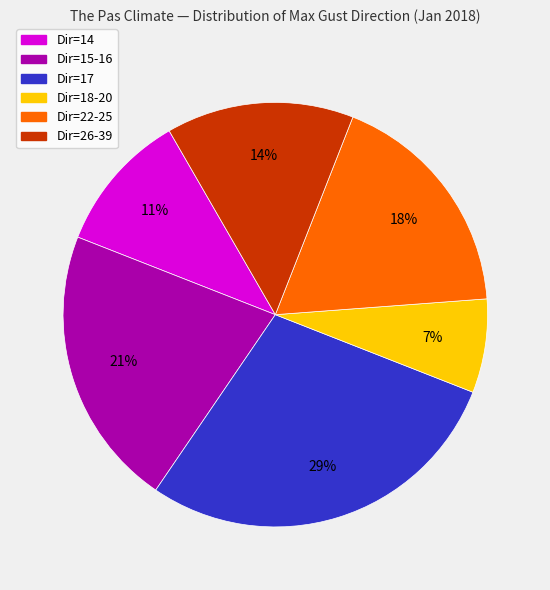

To the nearest percent, what is the difference between the Dir=22-25 and Dir=18-20 slice percentages?

11%